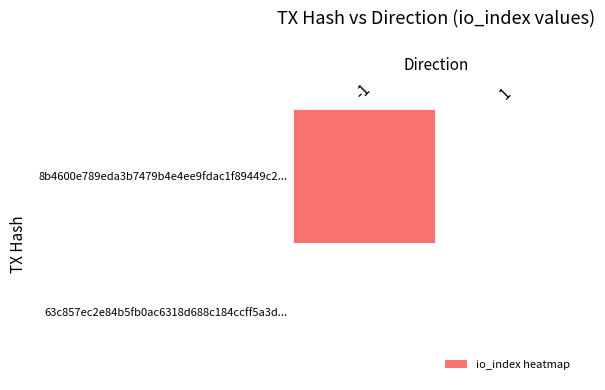

Which series has the largest total across all categories?

8b4600e789eda3b7479b4e4ee9fdac1f89449c2...